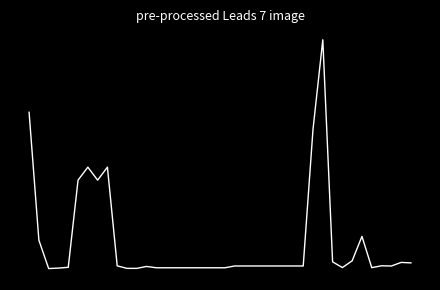

Does the chart display data point markers on the line(s)?

No